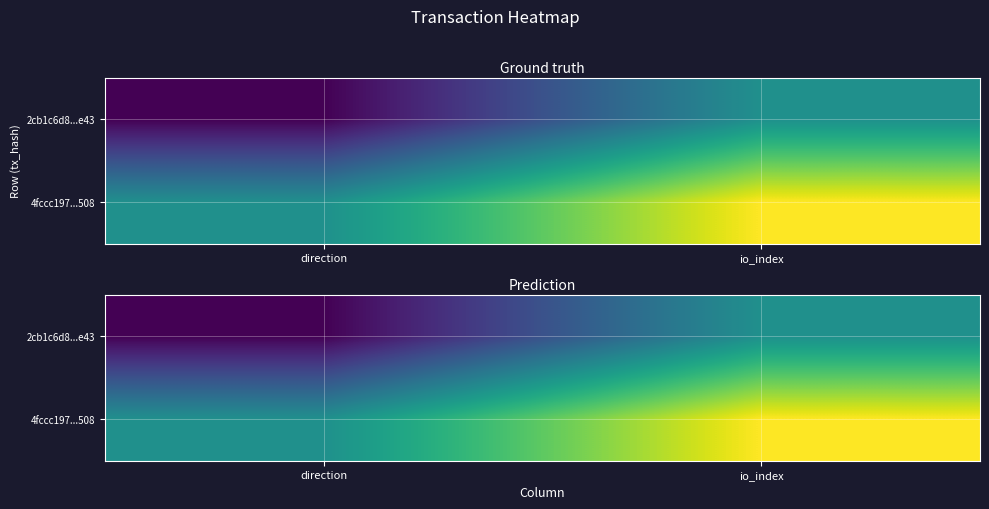

How many values in the 4fccc197...508 series are below 3?

1